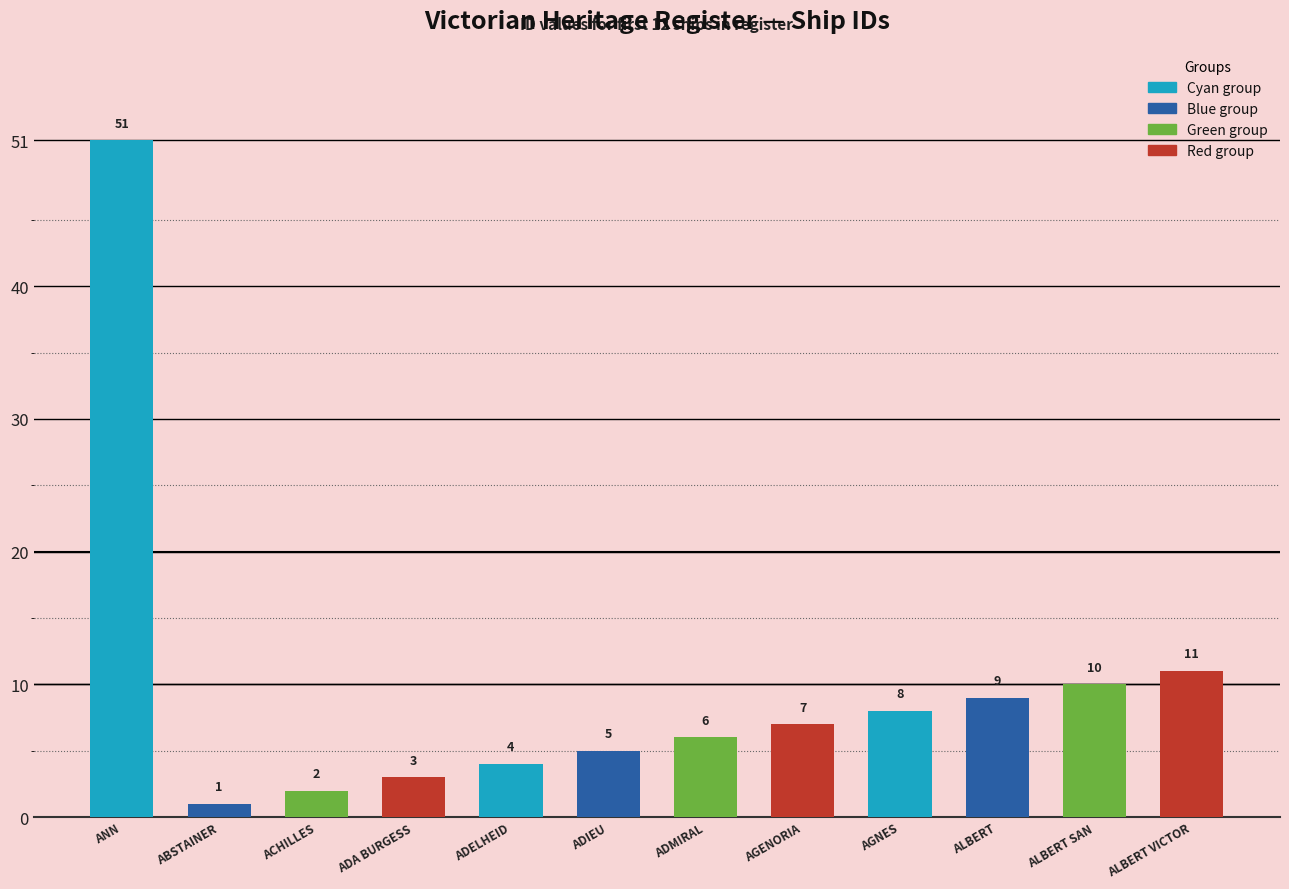

Rank the categories by value from lowest to highest.

ABSTAINER, ACHILLES, ADA BURGESS, ADELHEID, ADIEU, ADMIRAL, AGENORIA, AGNES, ALBERT, ALBERT SAN, ALBERT VICTOR, ANN